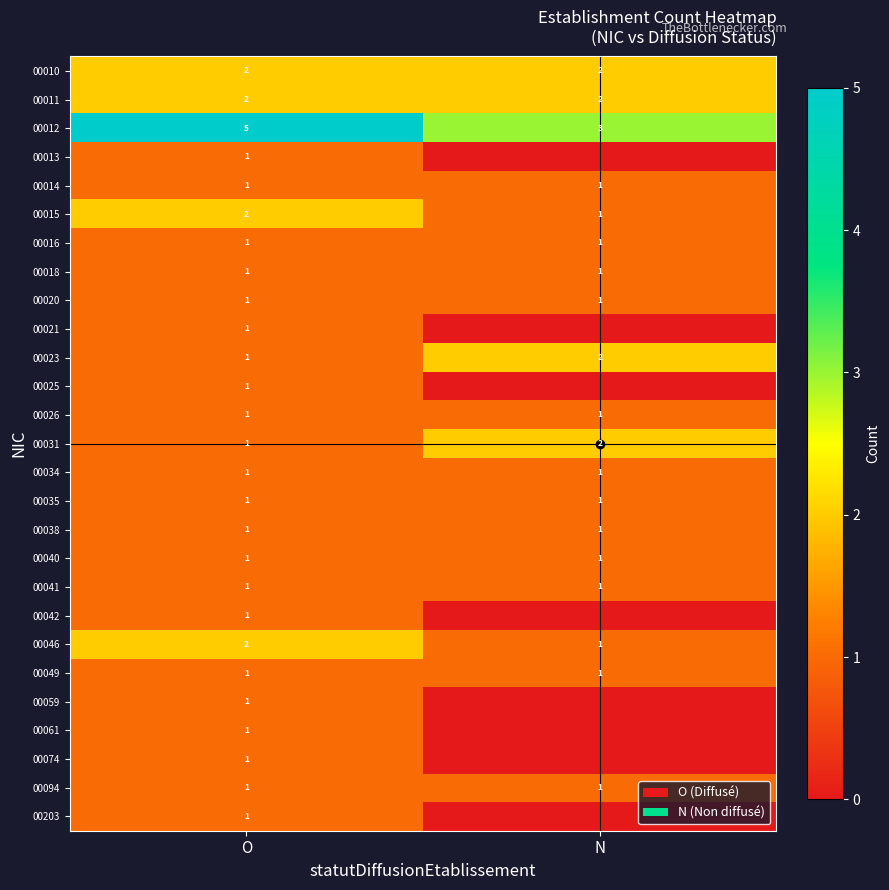

How many distinct data groups are displayed?

27